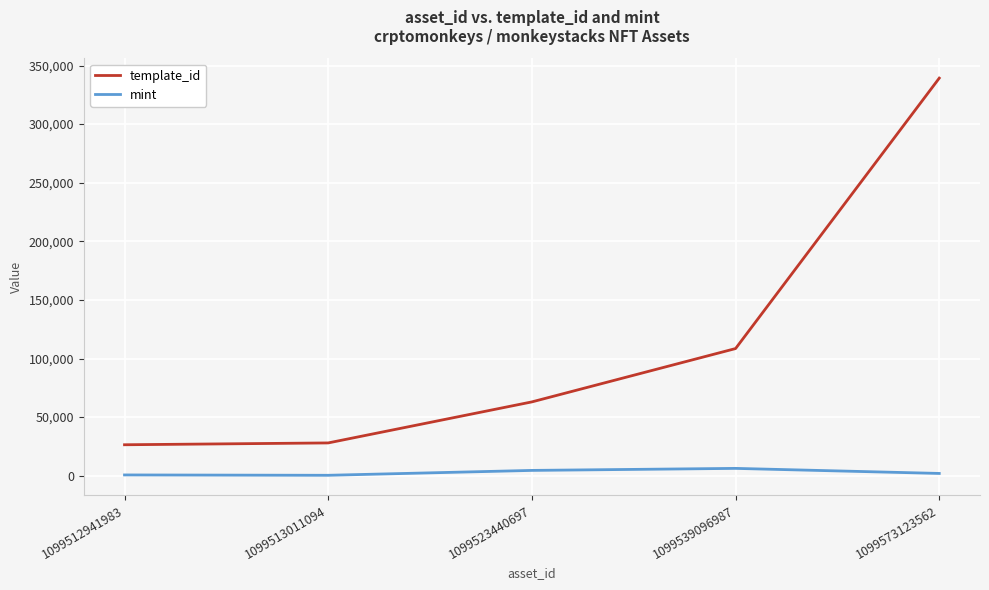

Rank the series by their average value, from highest to lowest.

template_id, mint